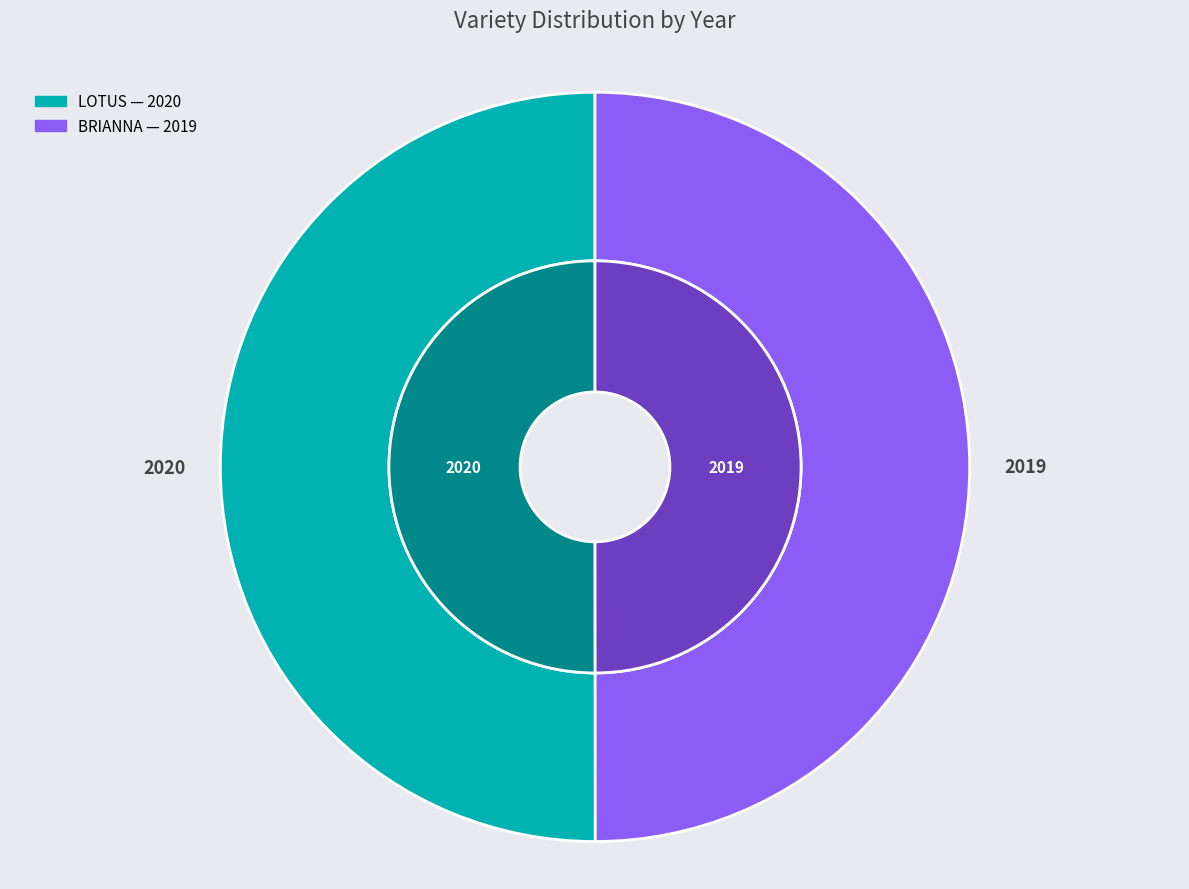

Rank the categories by value from lowest to highest.

BRIANNA (9148), LOTUS (9370)